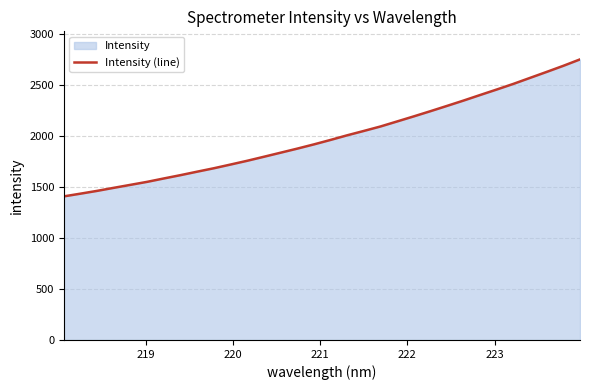

What is the maximum value shown in the chart?

2747.8